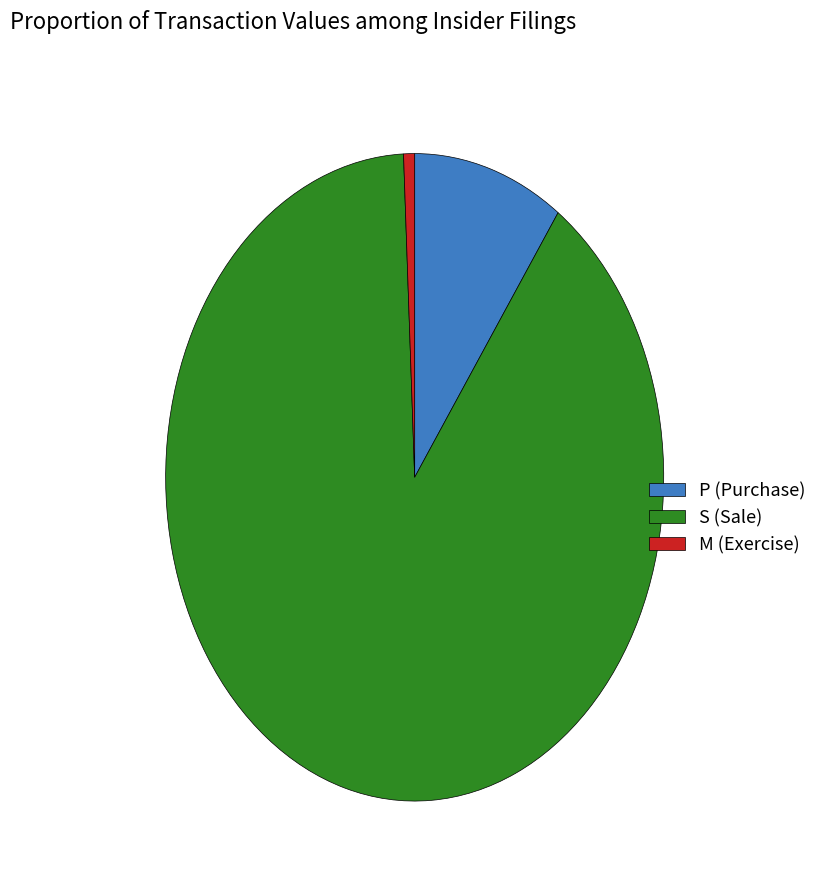

Rank the categories by value from highest to lowest.

S (Sale), P (Purchase), M (Exercise)